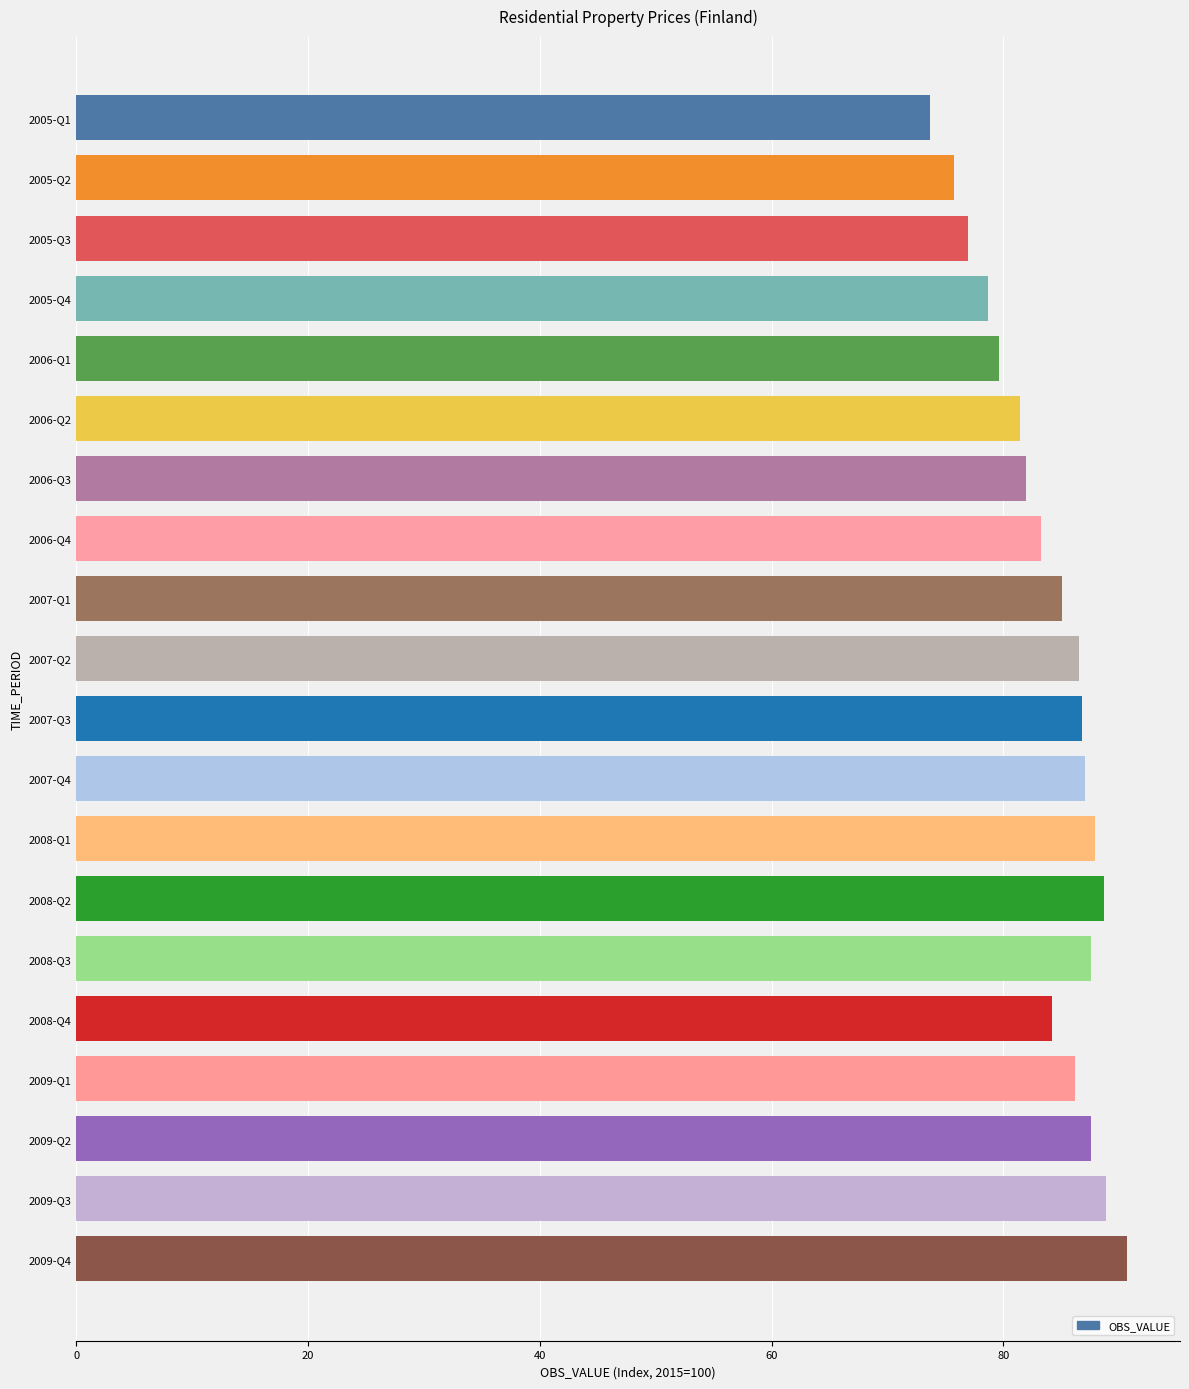

Is it true that the value at 2008-Q1 is 87.9?

True